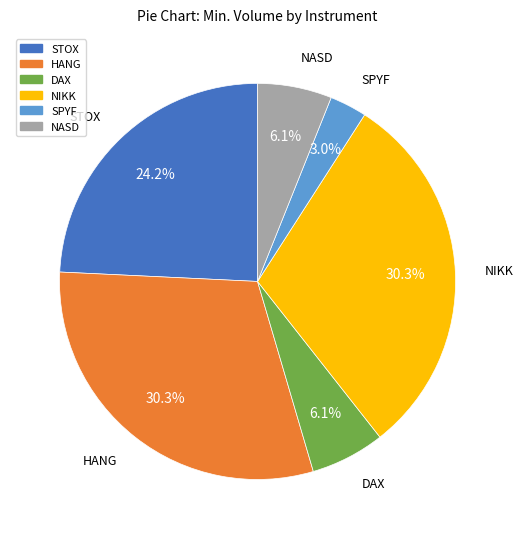

Does SPYF represent more than half of the total?

No